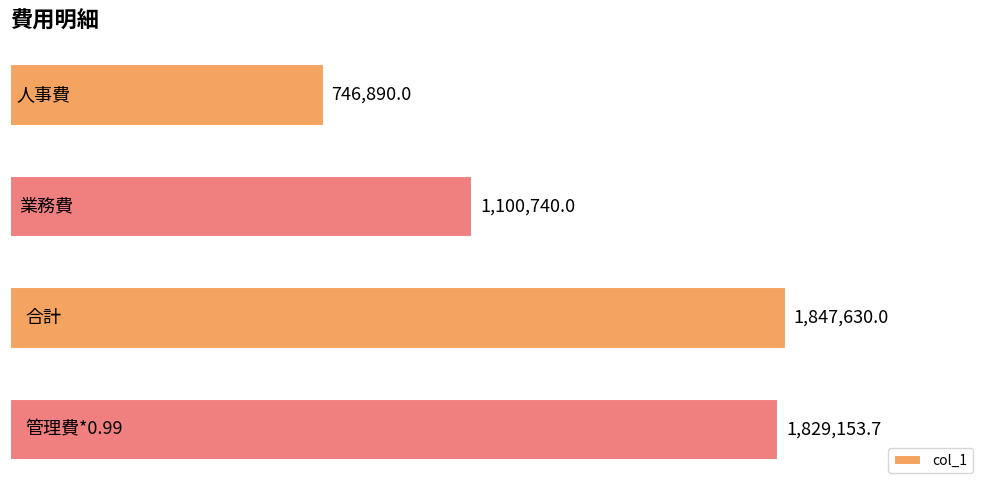

Does the chart contain any negative values?

No